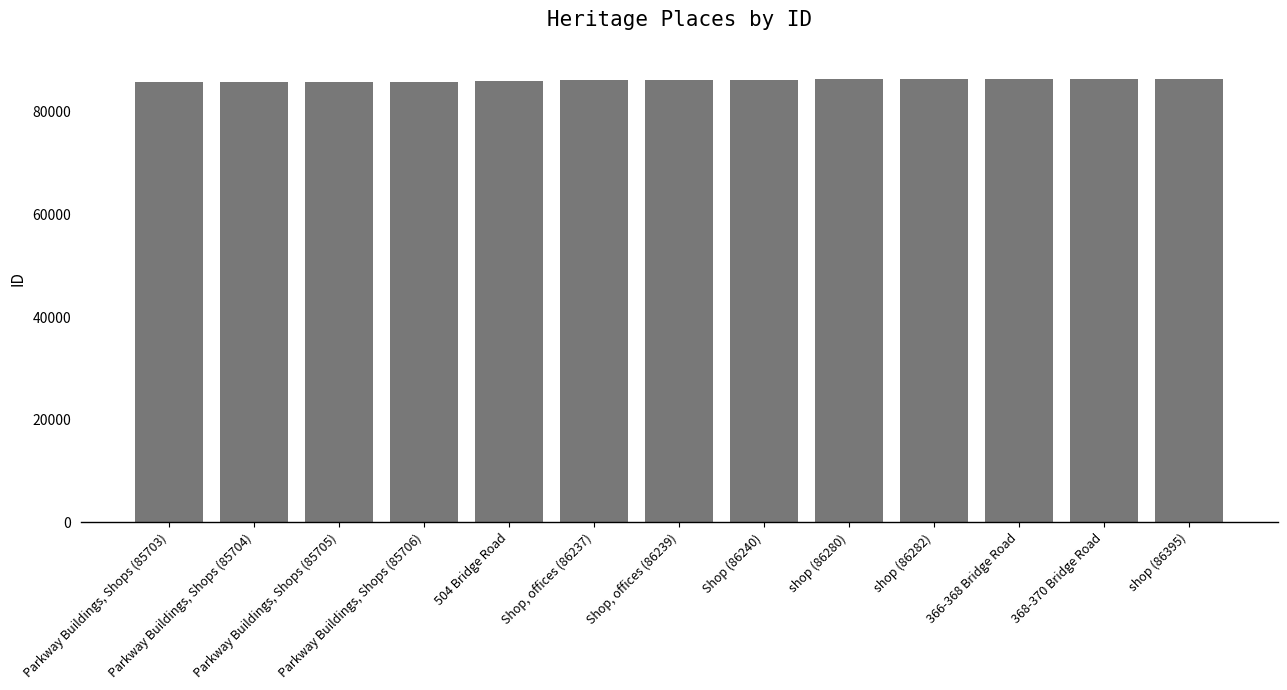

What is the value of the 3rd bar from the left?

85705